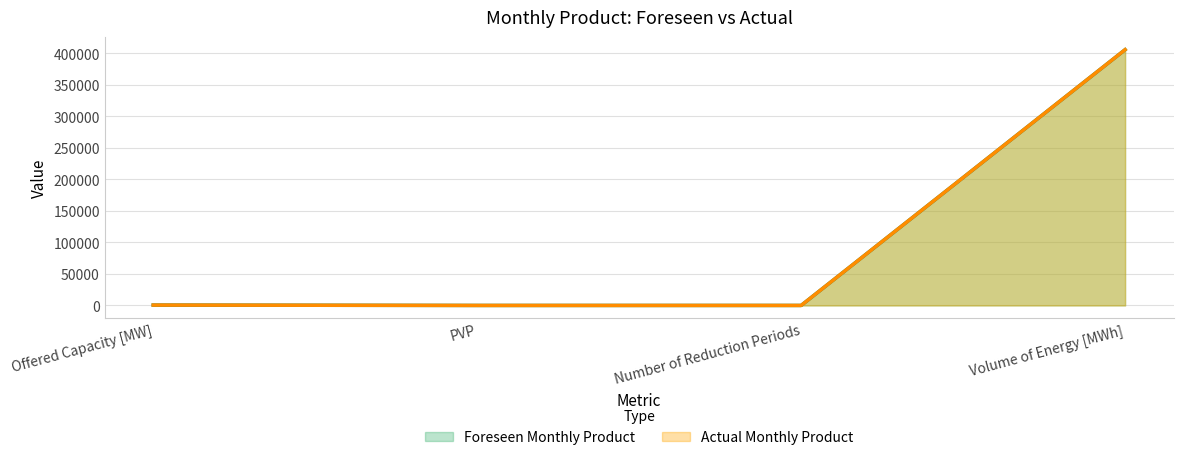

The value of Foreseen Monthly Product at Volume of Energy [MWh] is 172471. True or false?

False